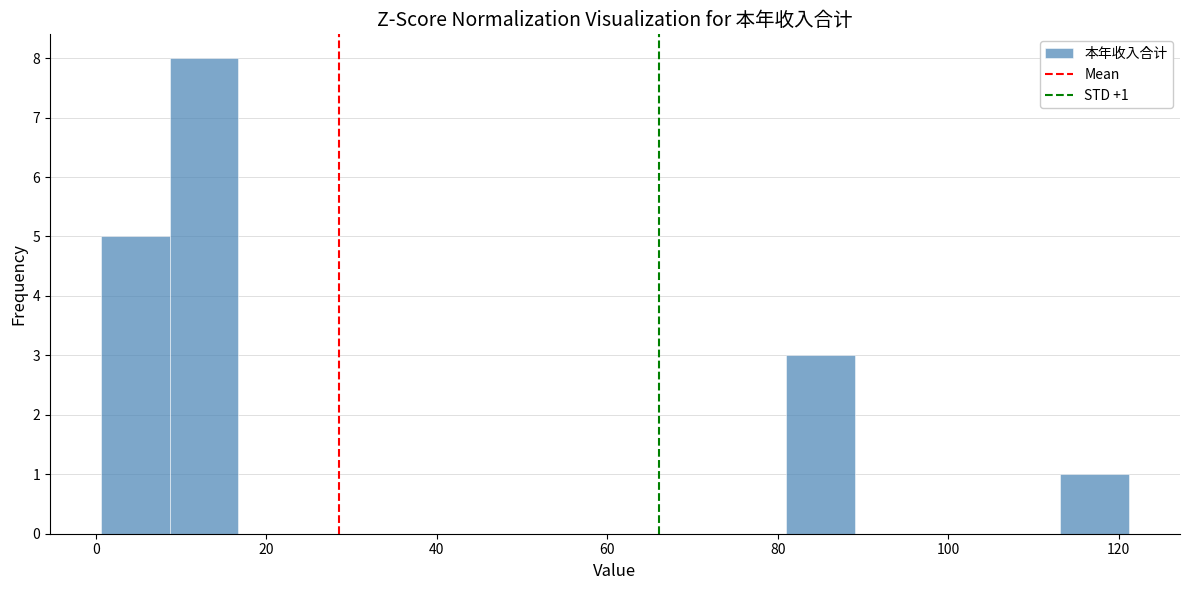

Over which range of the x-axis is the bar tallest?

8 to 16